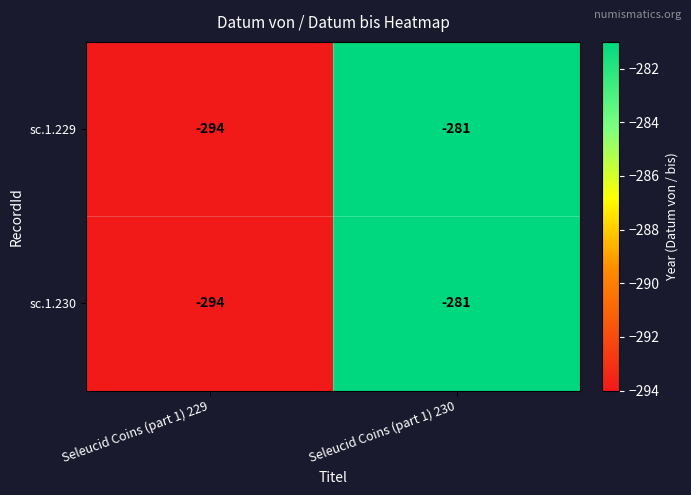

List the labels in order of sc.1.230 value, smallest first.

Seleucid Coins (part 1) 229, Seleucid Coins (part 1) 230